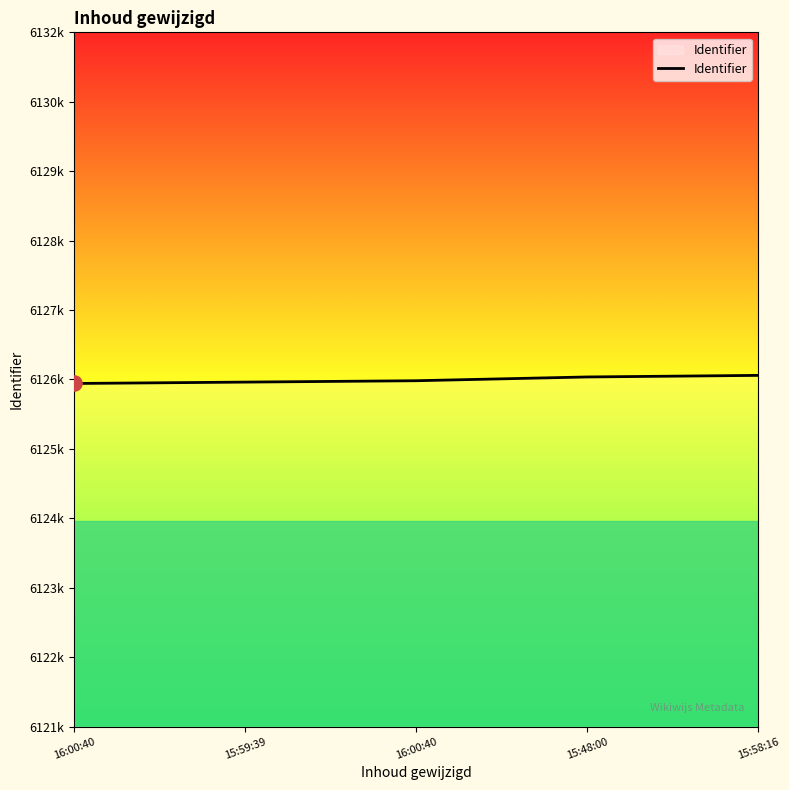

Is this an area chart (filled region under the line)?

Yes